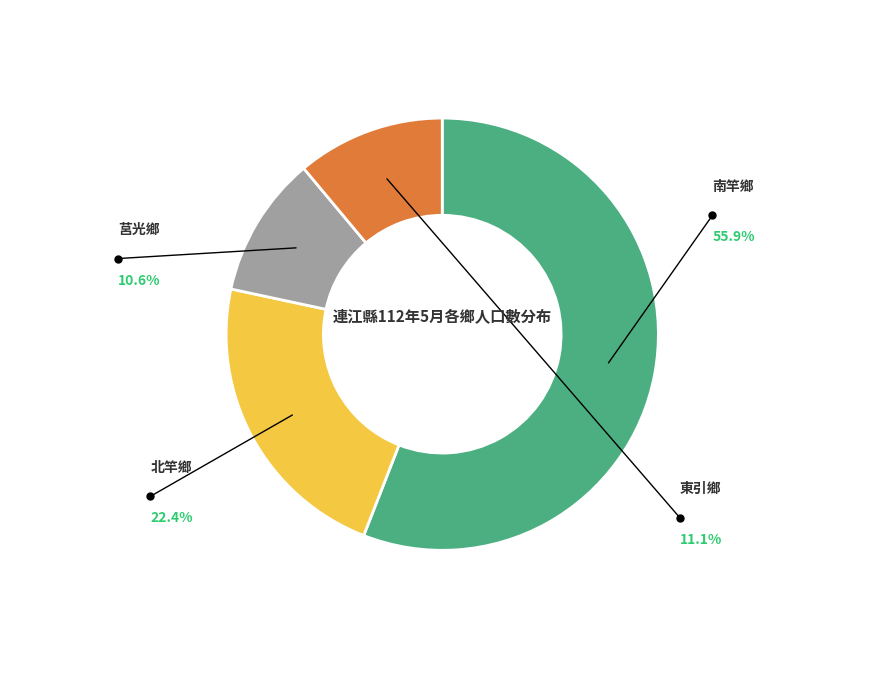

How many segments does this pie chart have?

4